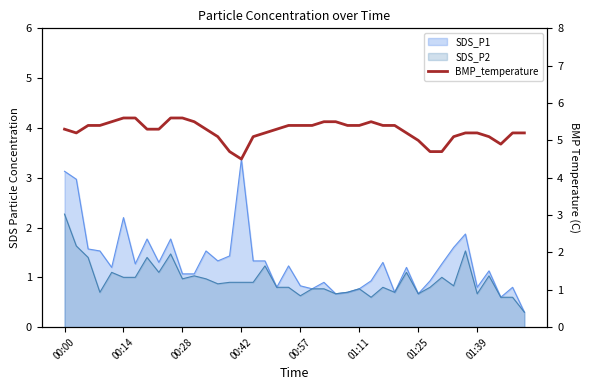

Where does the data first go above 5?

00:00